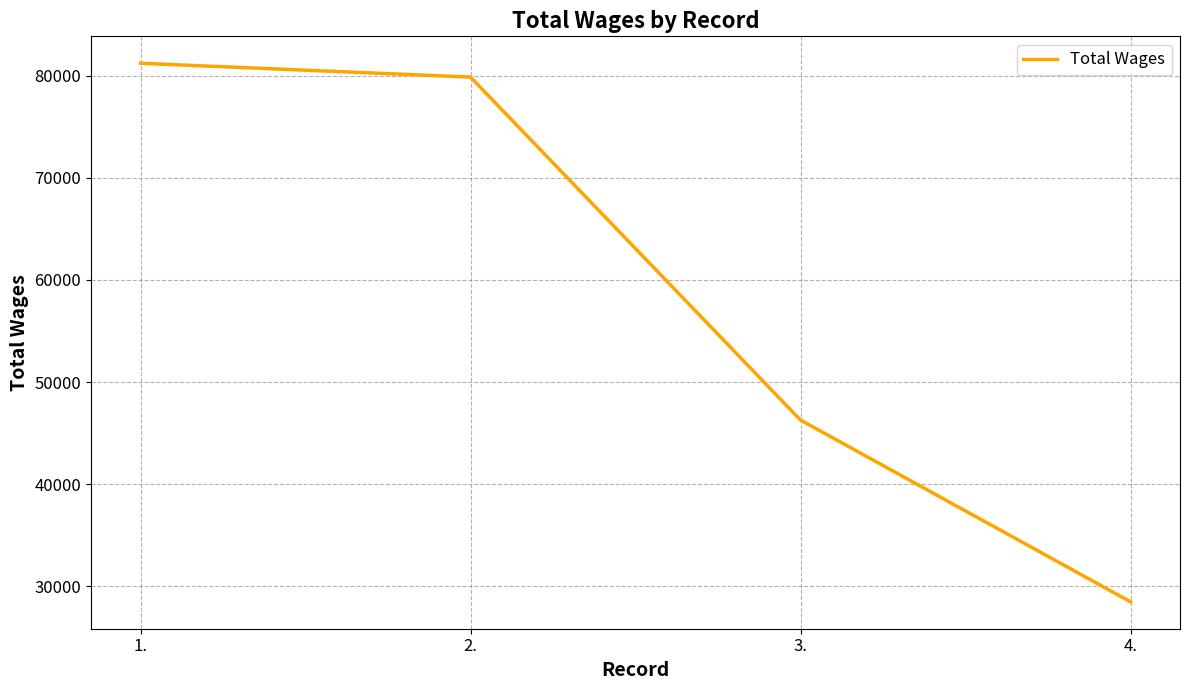

At which category does the chart reach its minimum across all series?

4.